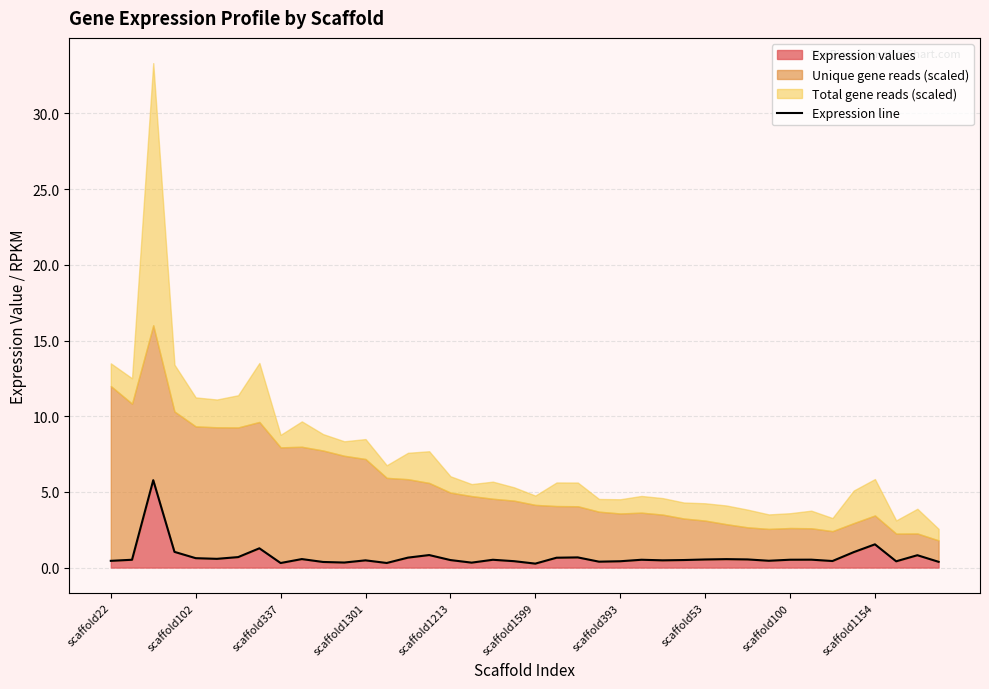

Rank the categories by value from lowest to highest.

20, scaffold100, 13, 17, 11, 10, 39, 23, 37, 24, 19, 34, scaffold22, 31, 12, 26, 16, 27, 18, scaffold102, 25, 32, 33, 28, 30, 29, scaffold1154, scaffold1599, scaffold1213, 21, 14, 22, scaffold393, 38, 15, 35, scaffold1301, scaffold53, 36, scaffold337